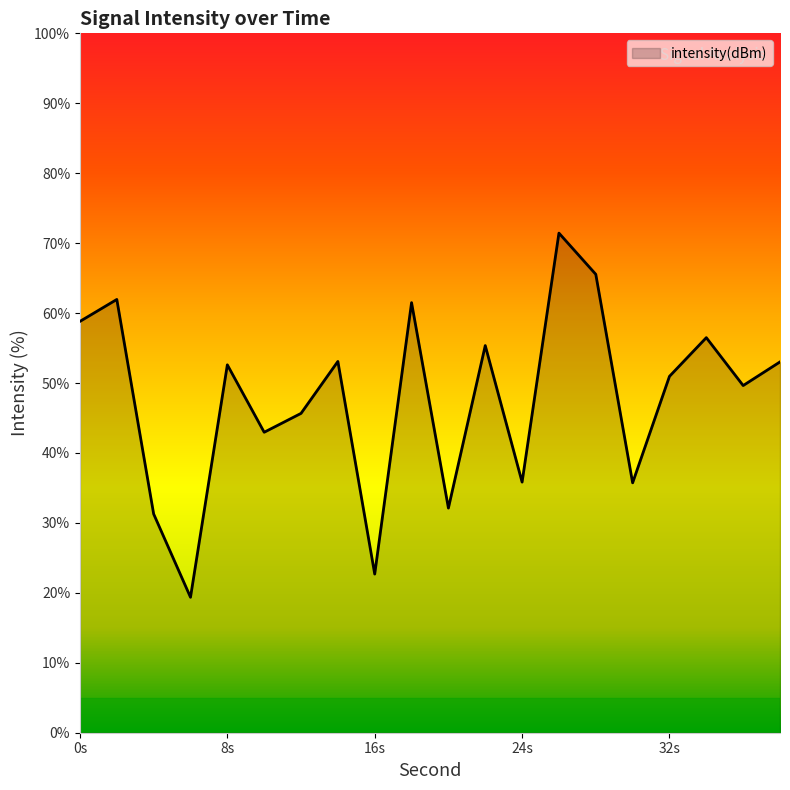

What is the average value?

47.8